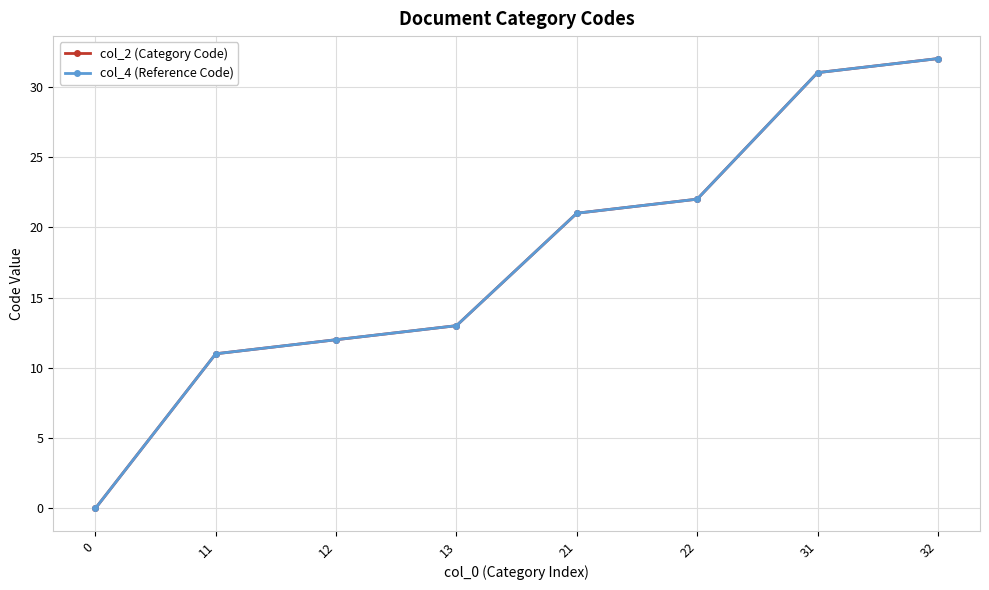

Which series has the largest range (max minus min)?

col_2 (Category Code)